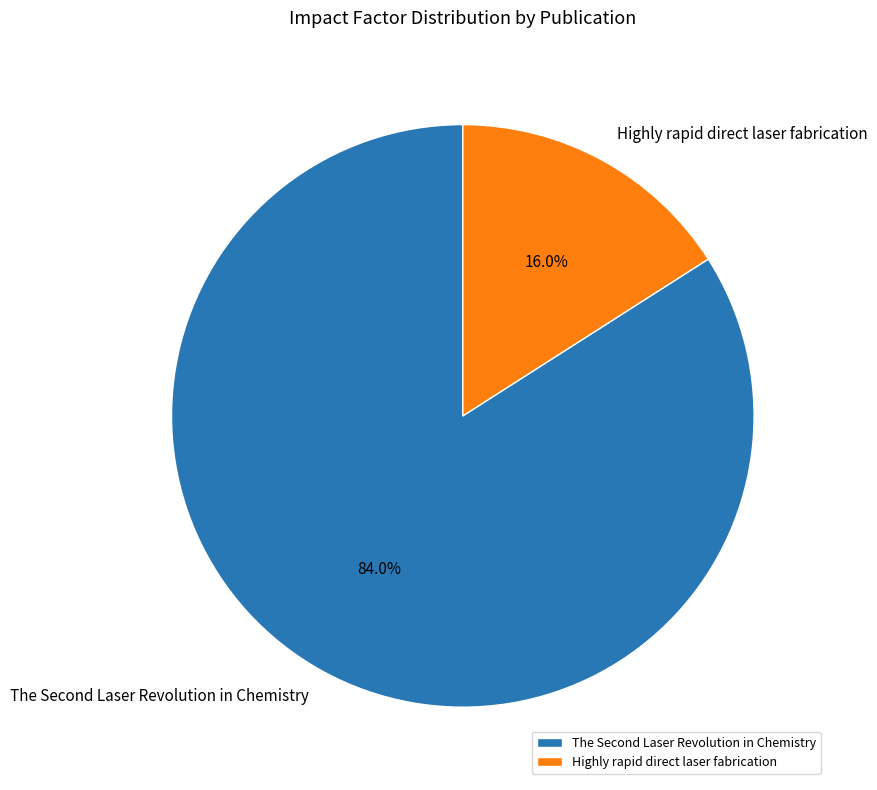

The Highly rapid direct laser fabrication slice represents 16% of the pie. True or false?

True